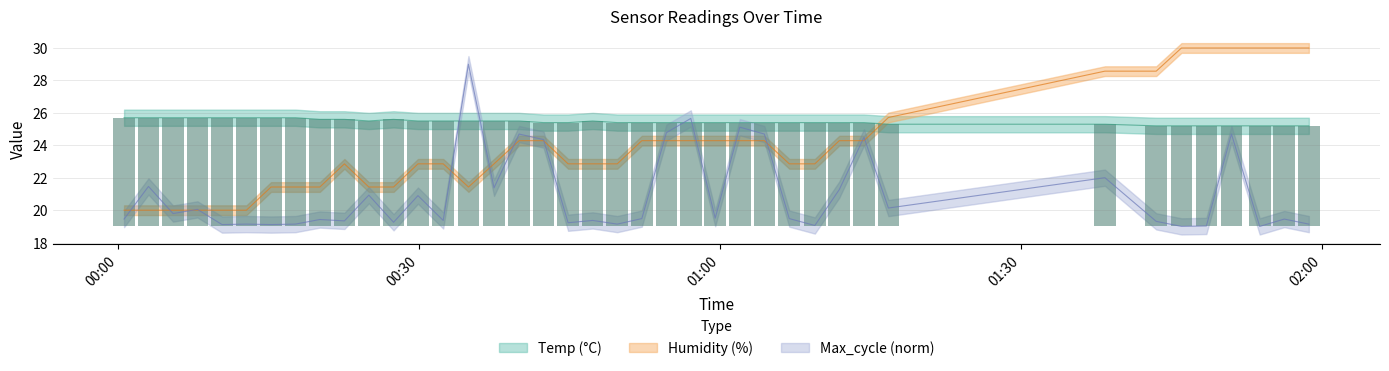

True or false: Max_cycle has a value of 33.6 at 15.

False